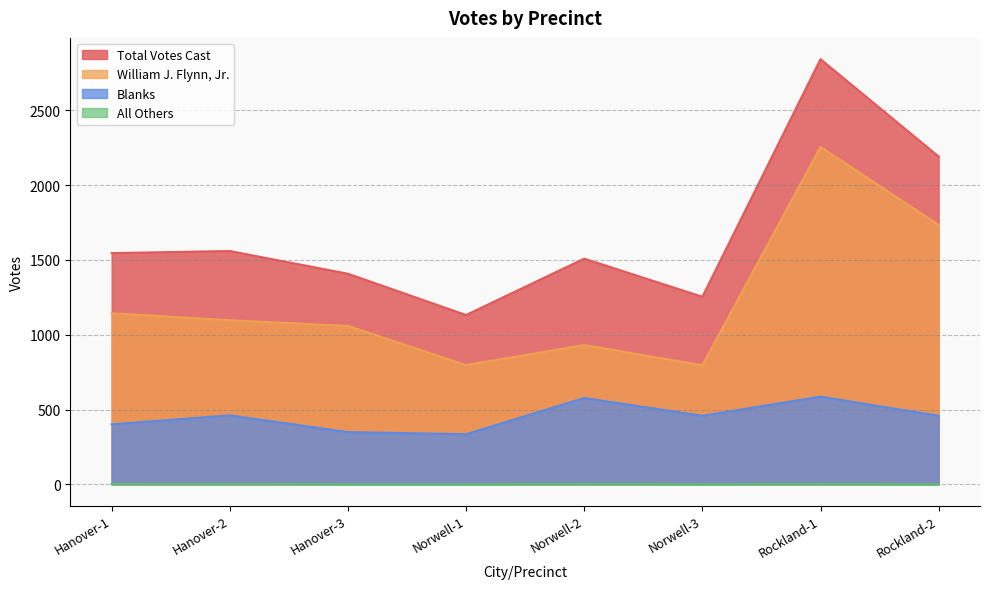

At which category does Total Votes Cast reach its first local peak?

Hanover-2